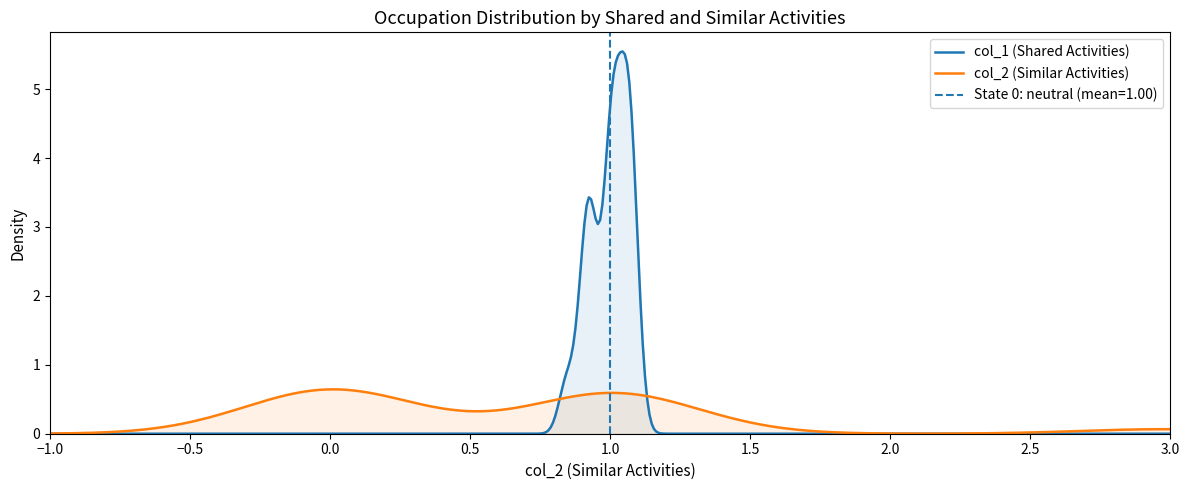

Which series has the widest spread of values?

similar_activities